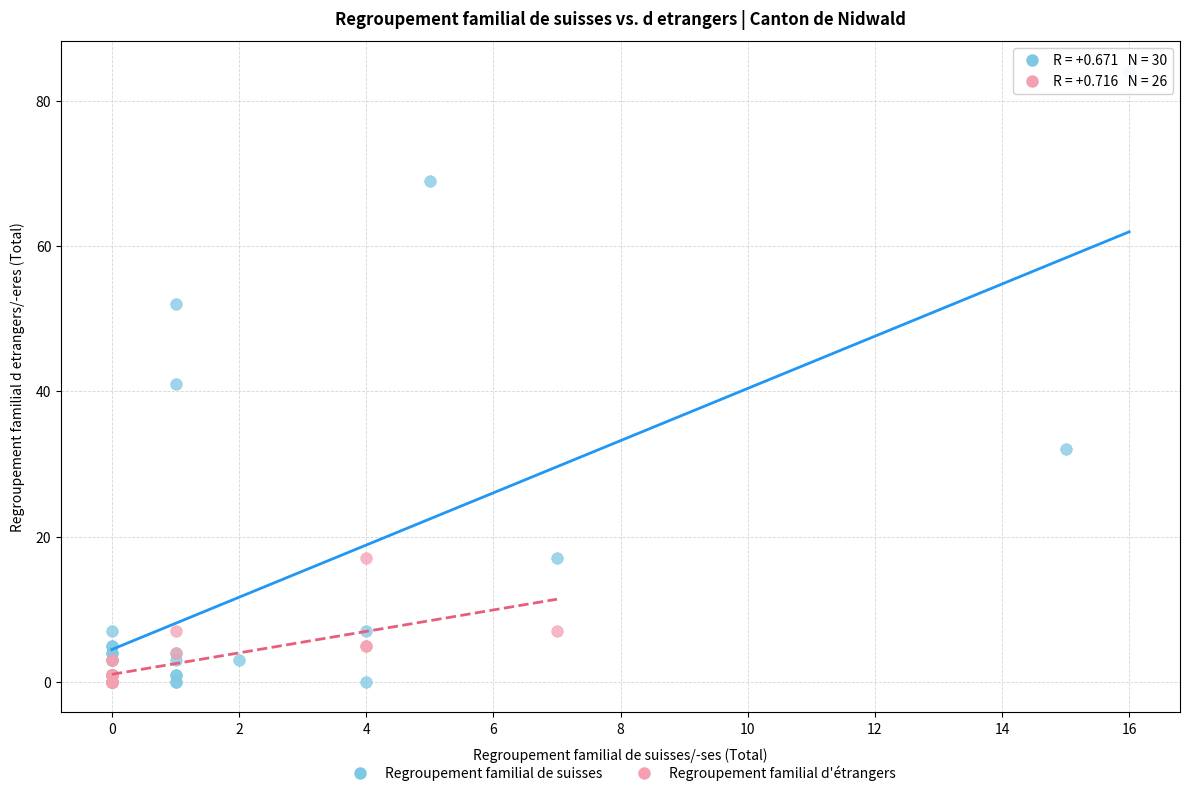

Which series contains the highest Y value?

Regroupement familial de suisses